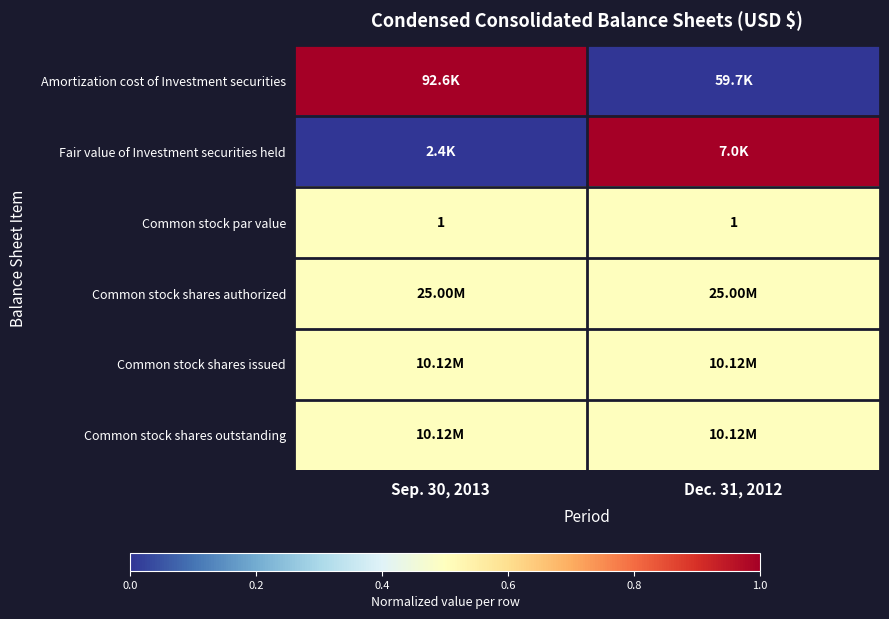

The Amortization cost of Investment securities series shows 1.4 at Sep. 30, 2013. True or false?

False